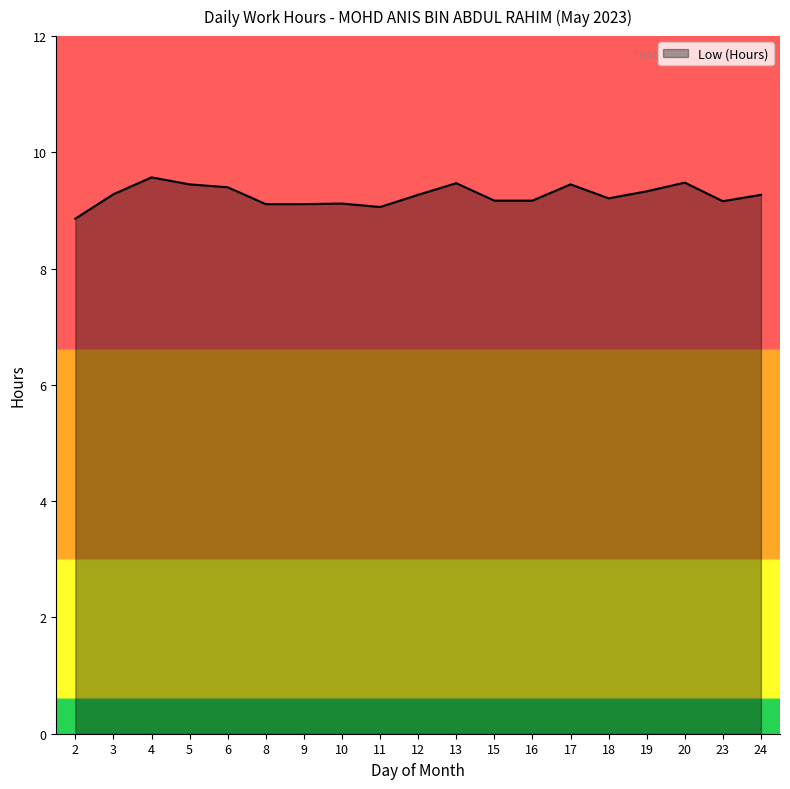

What is the change in value from 5 to 15?

-0.3